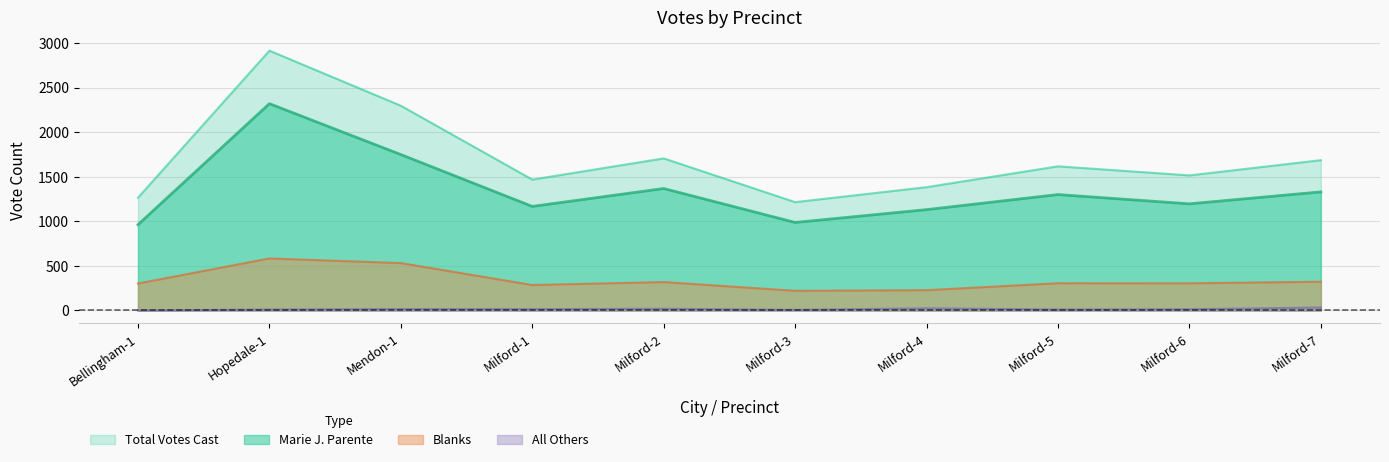

True or false: Blanks and Total Votes Cast intersect in this chart.

False